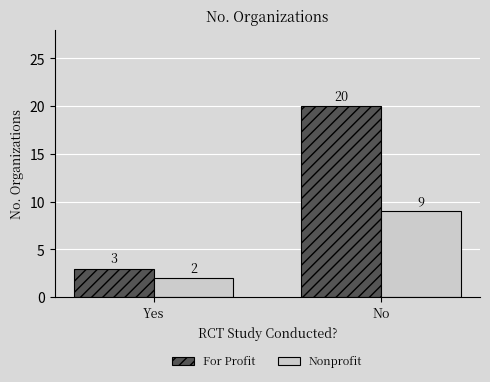

What is the label of the 1st bar from the left?

Yes